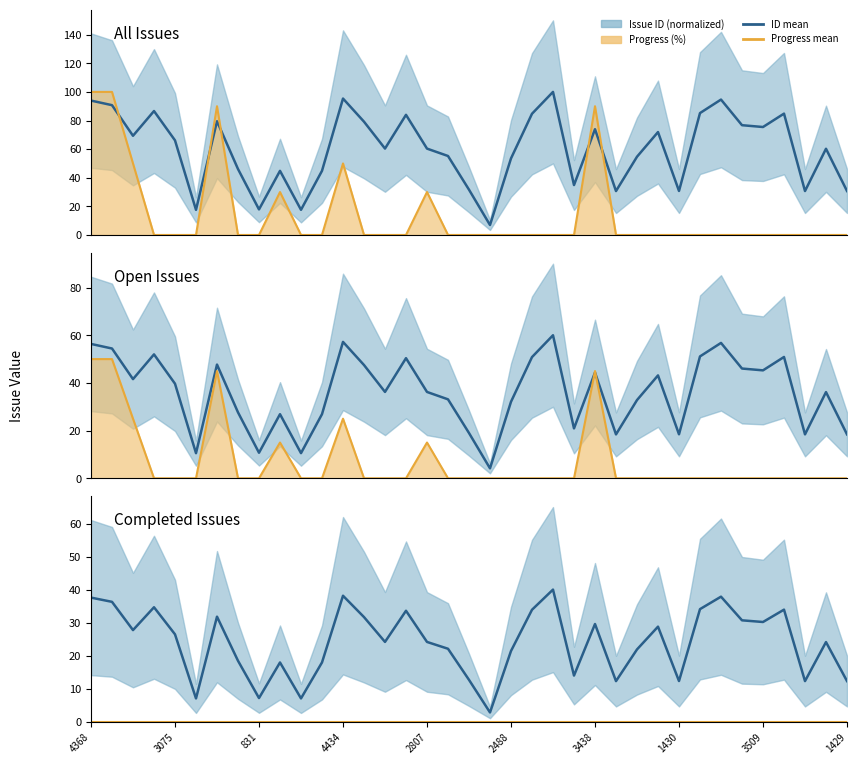

Which series changed the most between 11 and 24?

Issue ID (normalized)